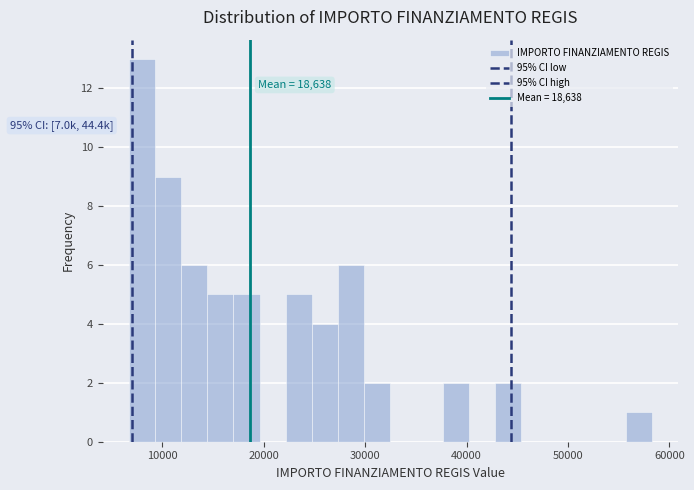

Read against the x-axis, roughly where is the centre of the tallest bar?

8000